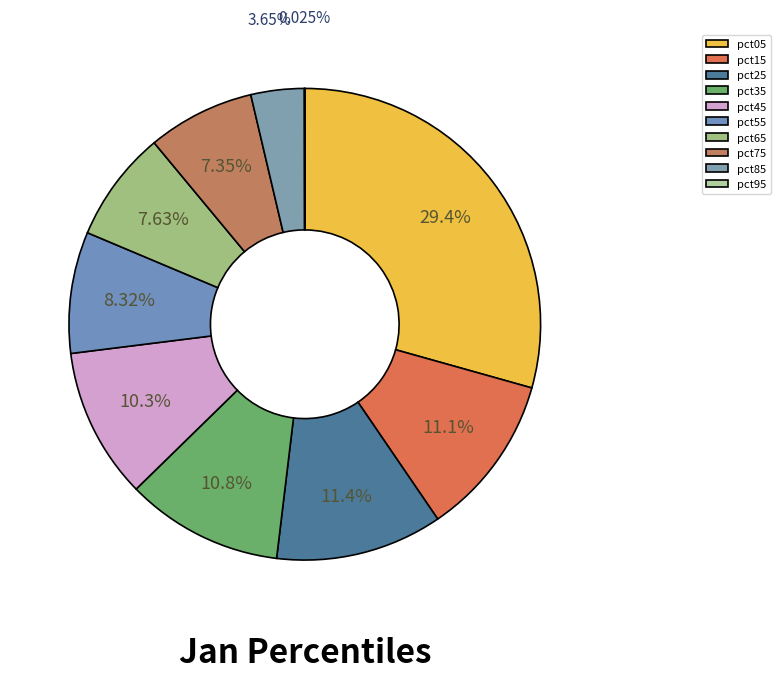

To the nearest percent, what is the difference between the pct15 and pct85 slice percentages?

7%